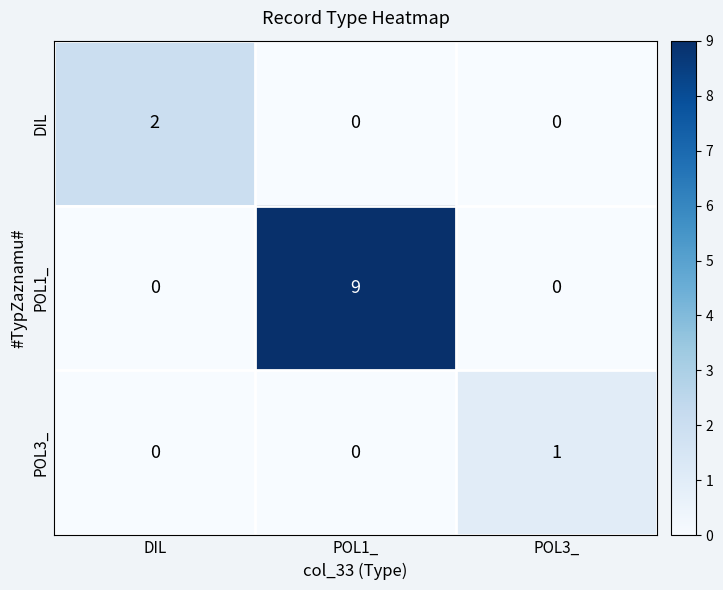

Rank the series by their maximum value, from lowest to highest.

POL3_, DIL, POL1_